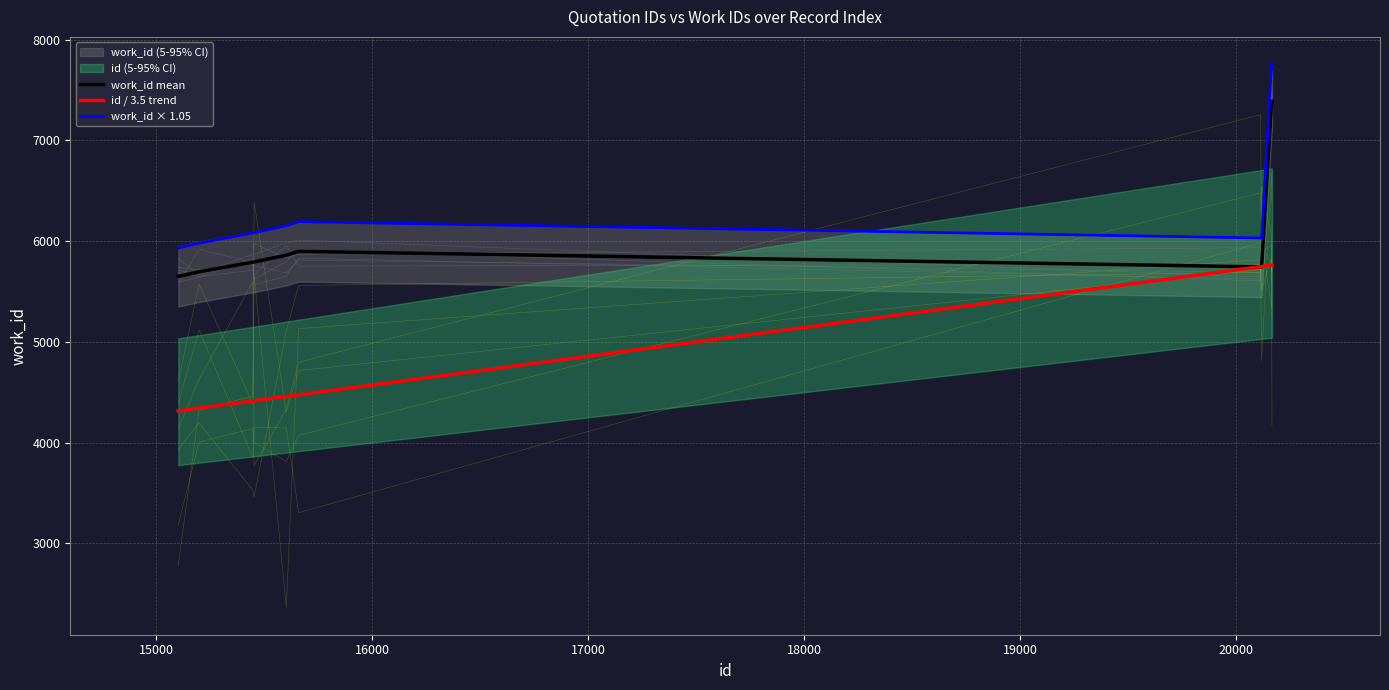

What is the minimum value for work_id mean?

5649.0